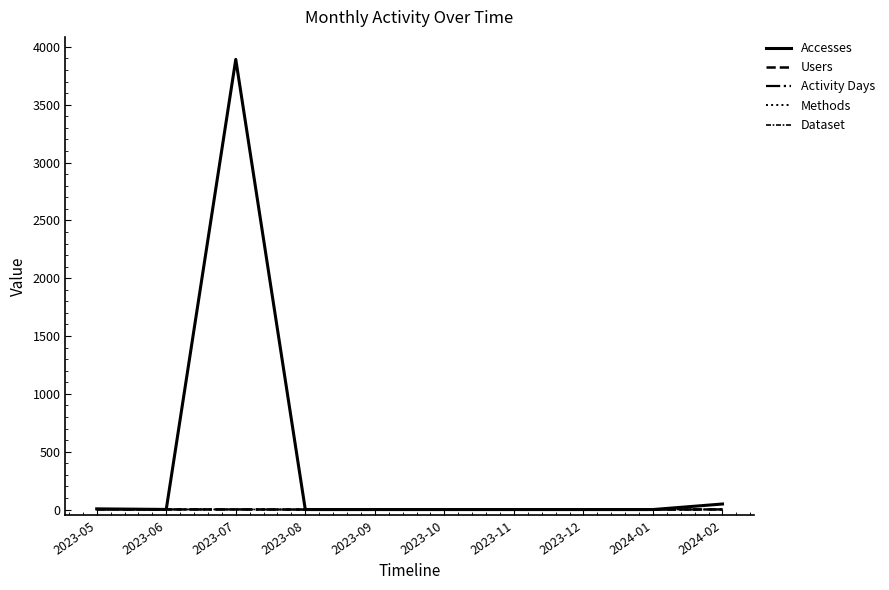

Where is Methods nearest to the value 0?

2023-08